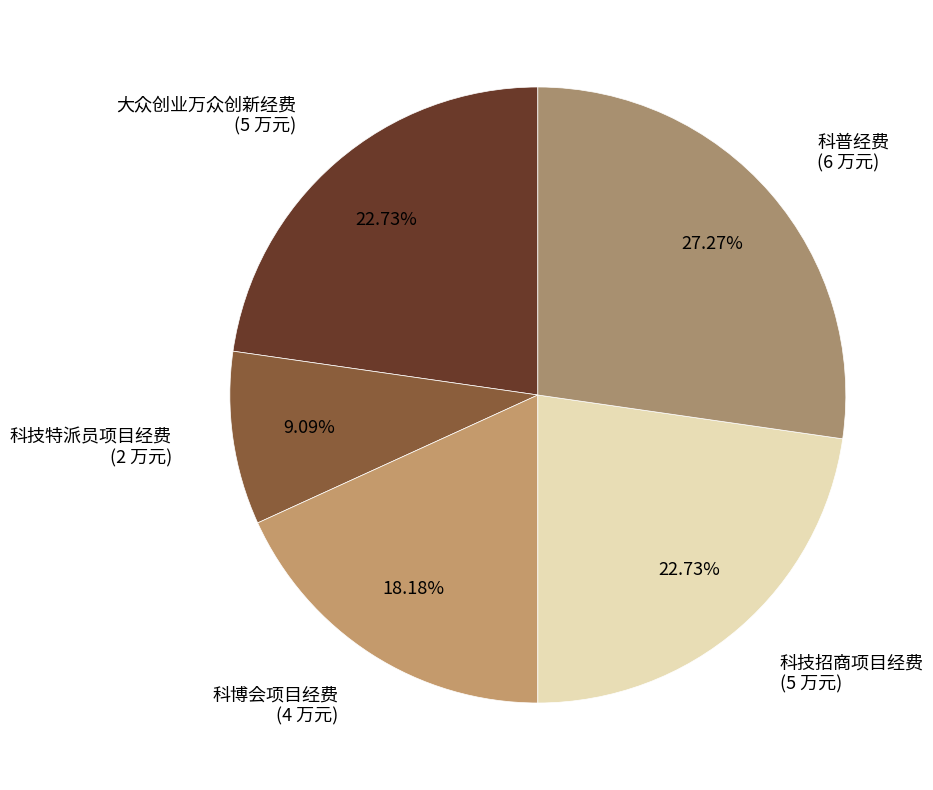

Count the number of slices in the pie.

5